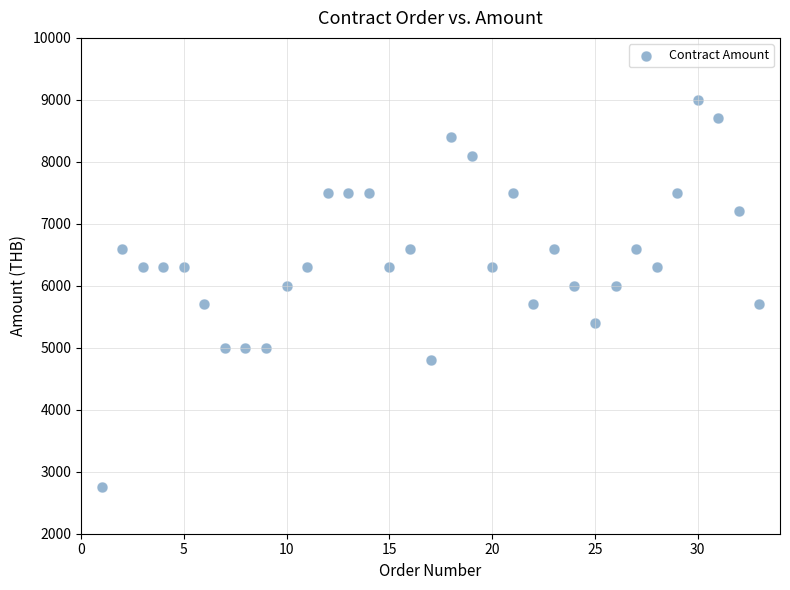

What is the range of X values (max minus min)?

32